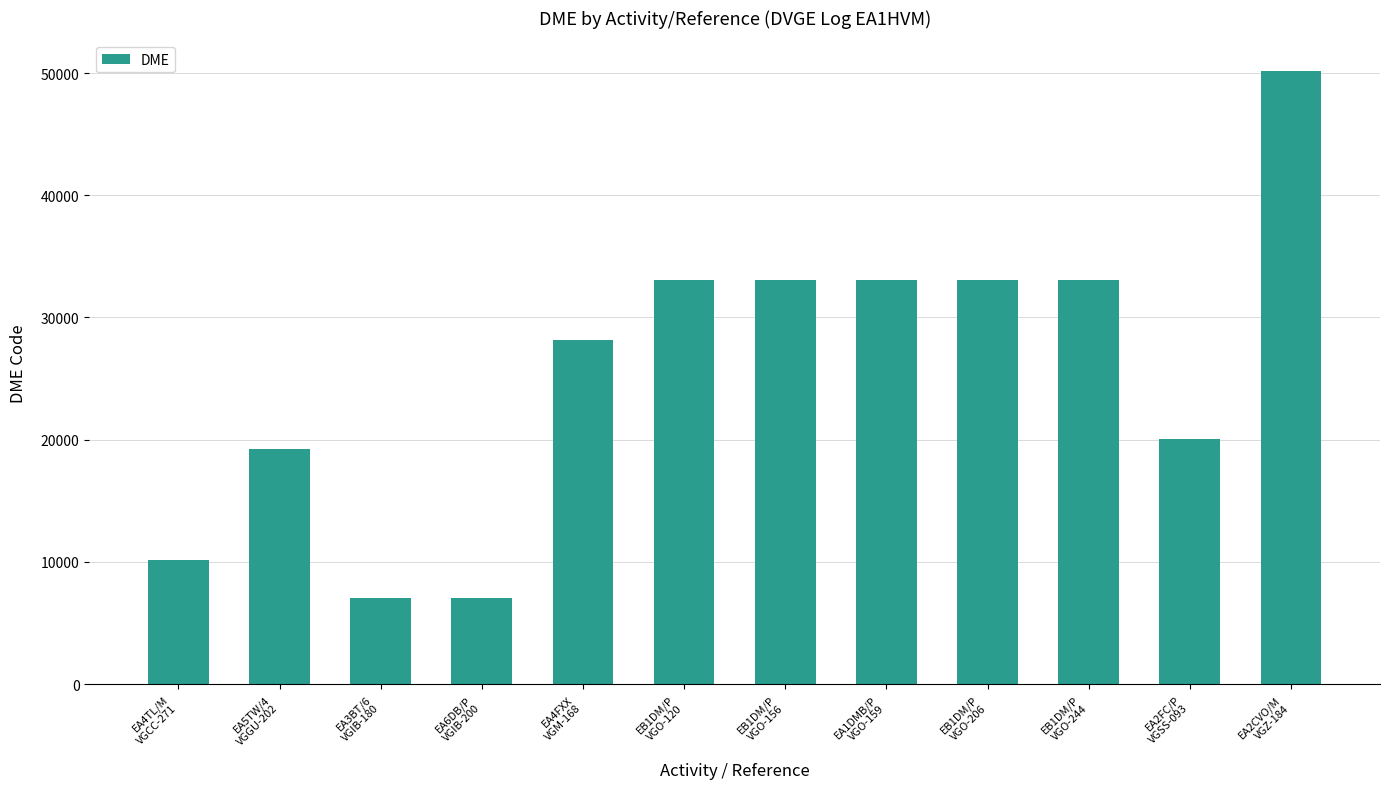

What is the sum of all values?

307009